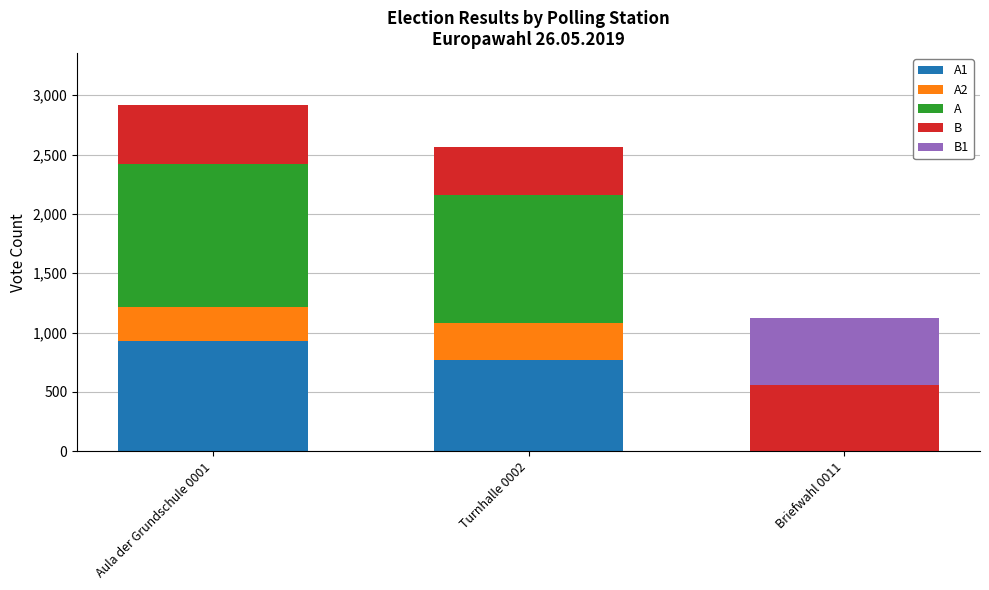

At which category is the sum across all series the highest?

Aula der Grundschule 0001